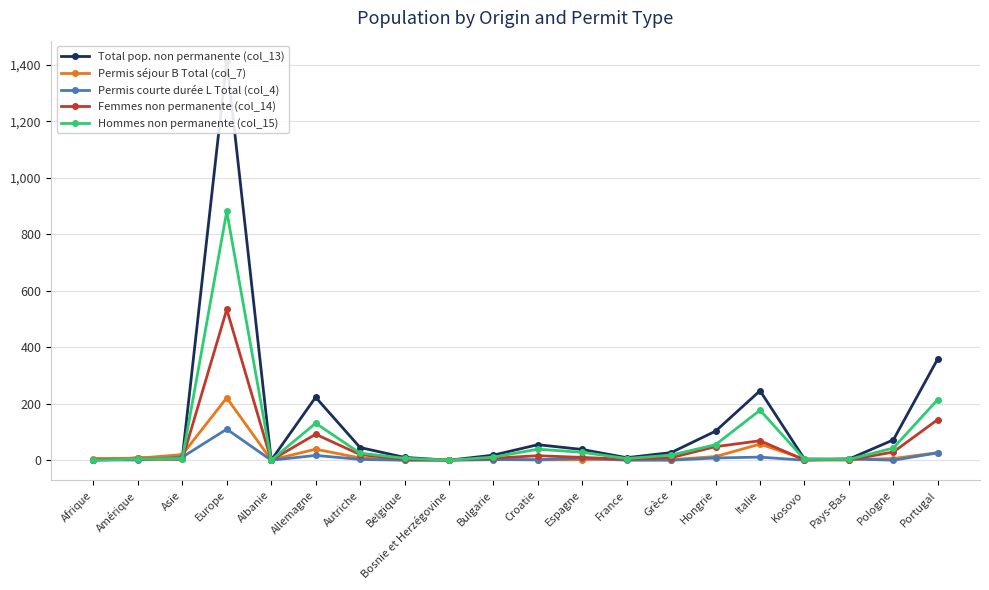

What position from the left is Hongrie?

15